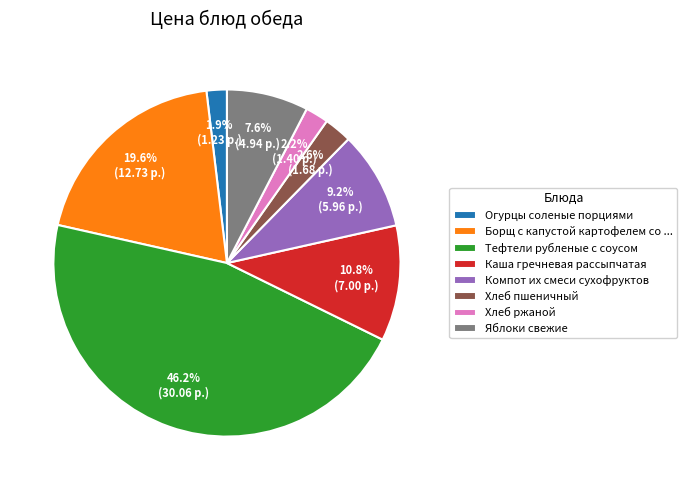

Is it true that Каша гречневая рассыпчатая is 11% of the pie?

True